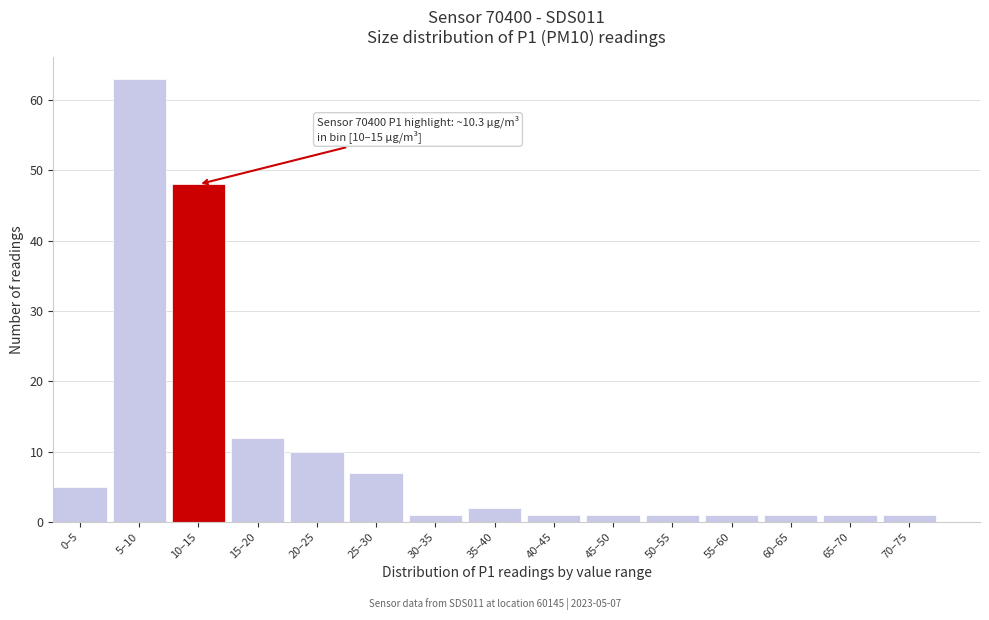

Reading left to right, list all the values displayed in this chart.

0–5=5	5–10=63	10–15=48	15–20=12	20–25=10	25–30=7	30–35=1	35–40=2	40–45=1	45–50=1	50–55=1	55–60=1	60–65=1	65–70=1	70–75=1